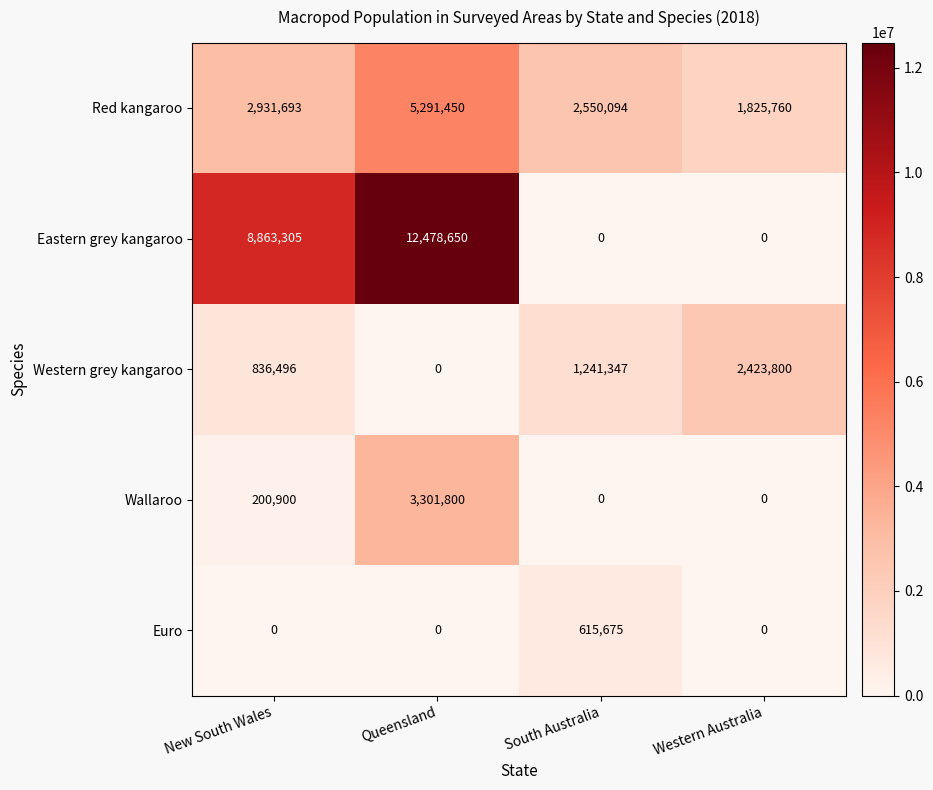

Is it true that Eastern grey kangaroo equals 0 at Western Australia?

True